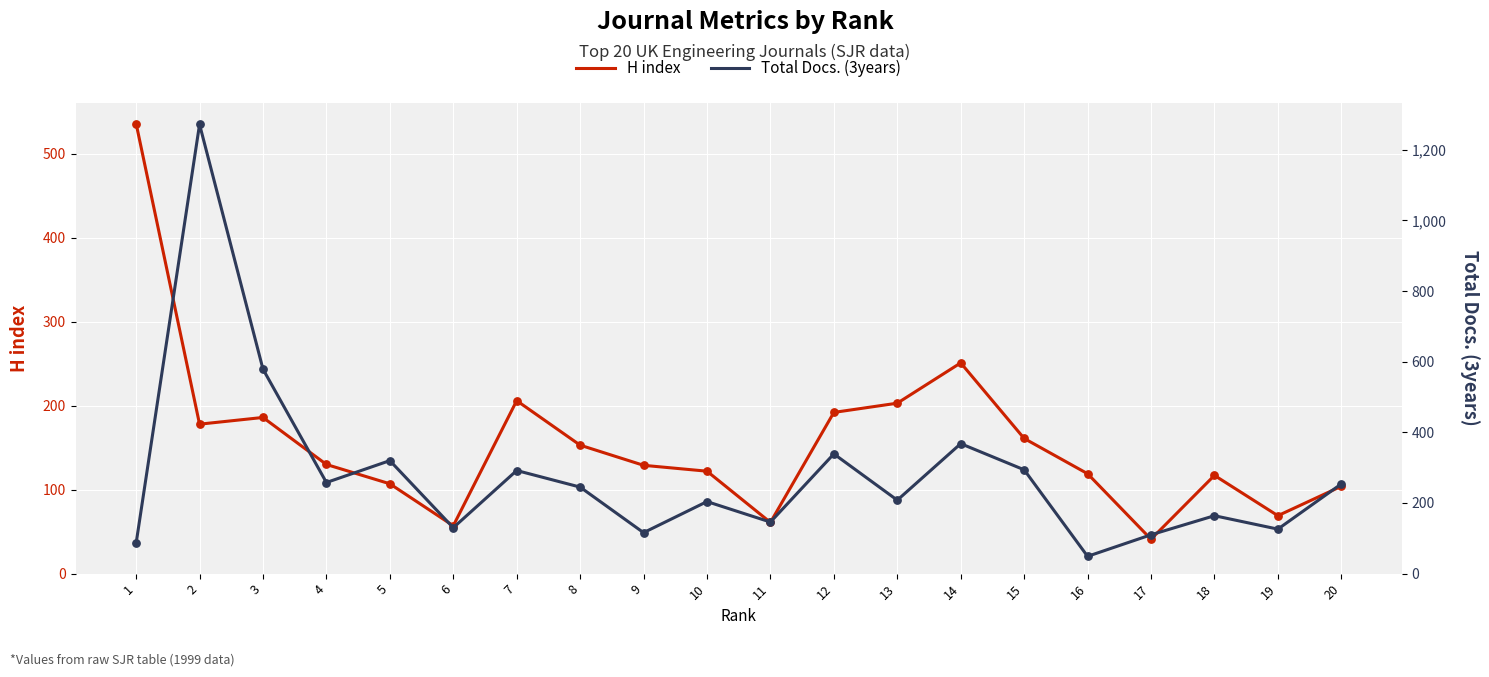

Which series reaches the maximum Y coordinate?

Total Docs. (3years)